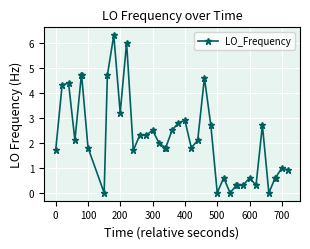

How many lines are shown in the chart?

1